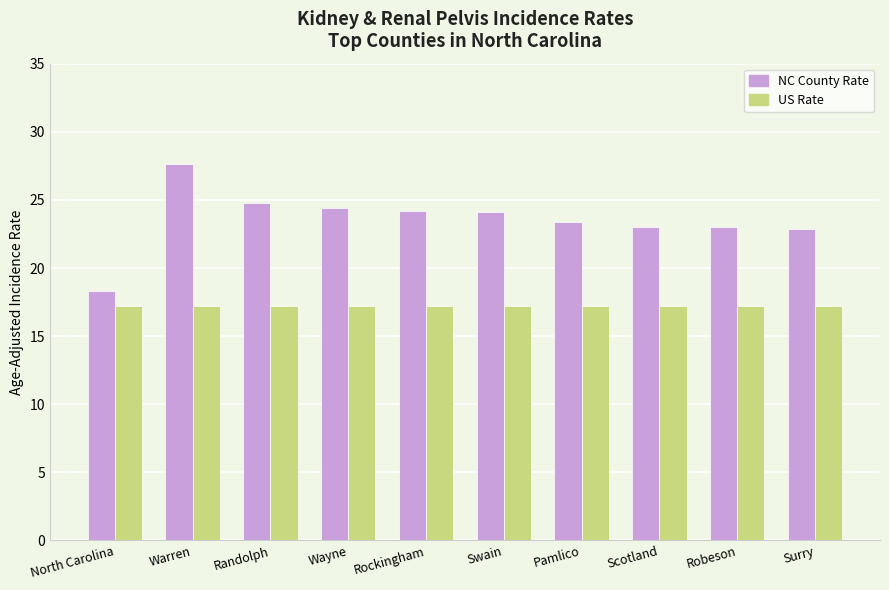

How many values in the NC County Rate series are below 24?

5